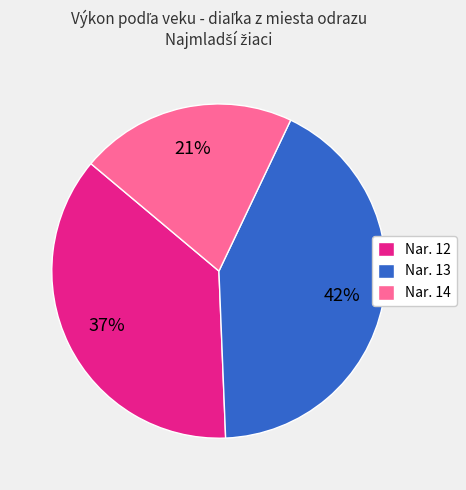

Rank the categories by value from lowest to highest.

Nar. 14, Nar. 12, Nar. 13